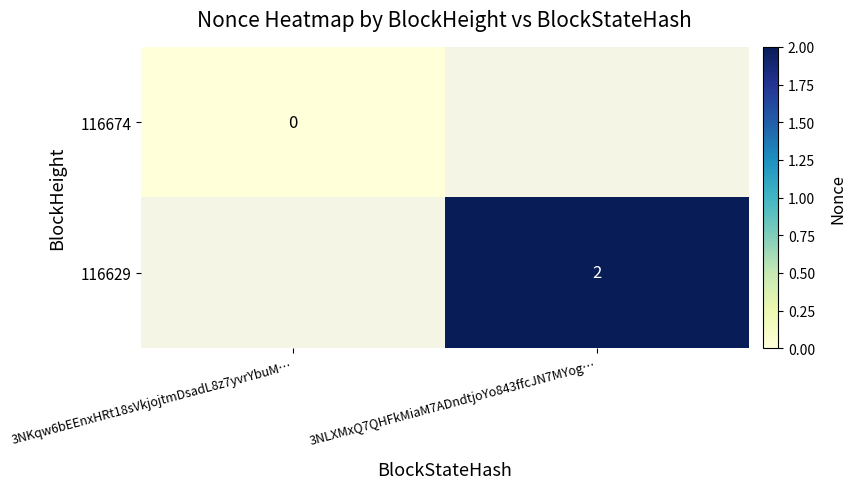

The value of 116629 at 3NLXMxQ7QHFkMiaM7ADndtjoYo843ffcJN7MYog… is 2. True or false?

True